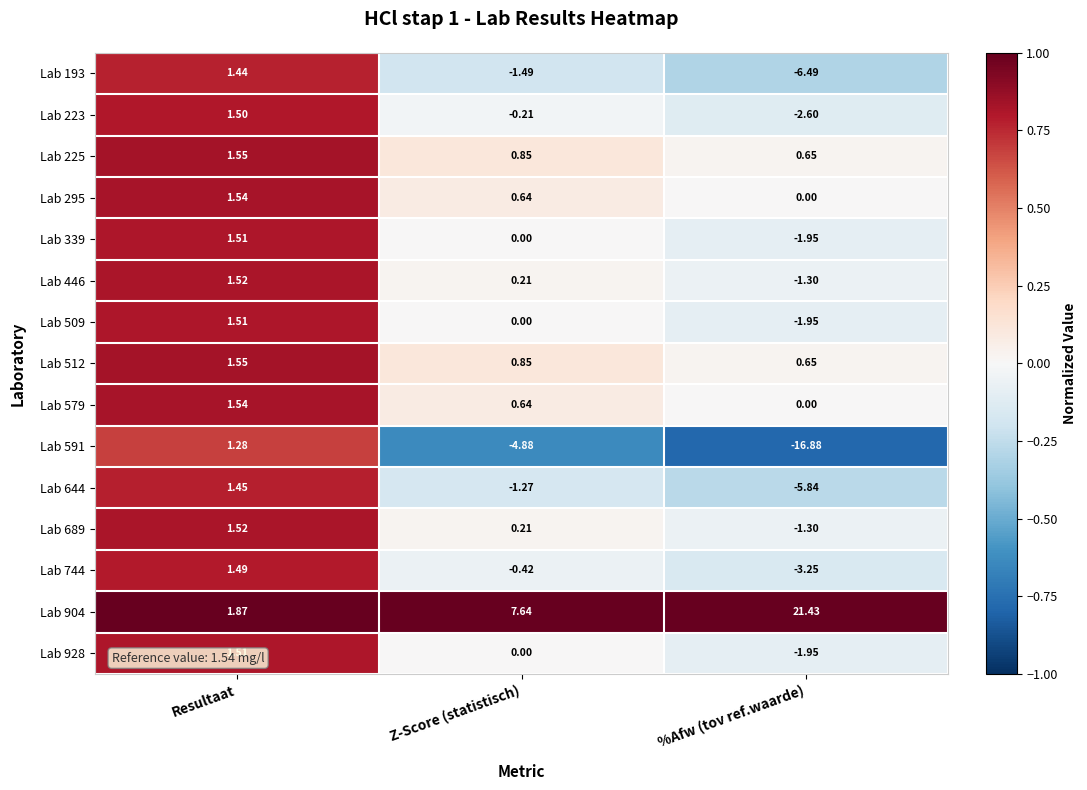

Rank the categories by Lab 744 value from highest to lowest.

Resultaat, Z-Score (statistisch), %Afw (tov ref.waarde)